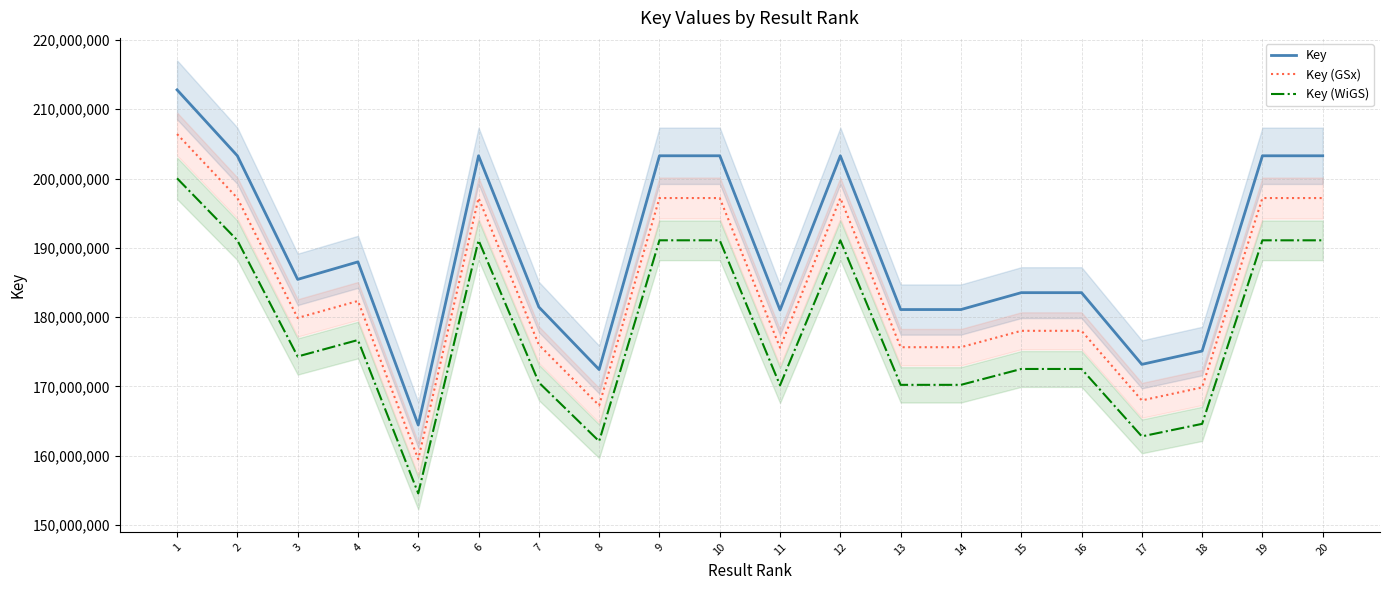

Which has a higher value, 7 or 16?

16